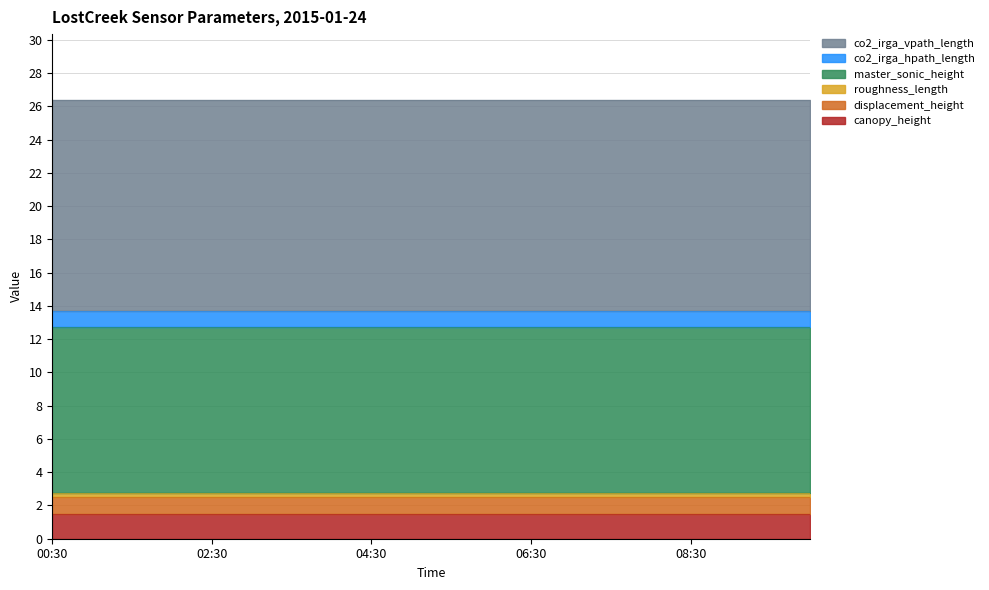

What position from the right is 02:30?

16